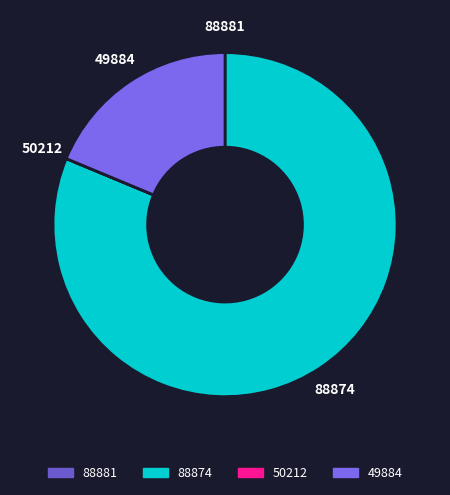

Do 49884 and 88874 together represent more than half of the pie?

Yes